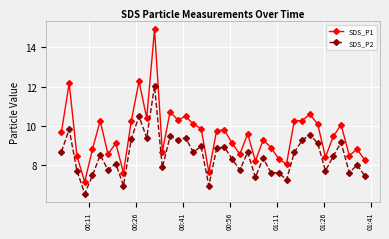

What is the lowest value of the SDS_P2 series?

6.6